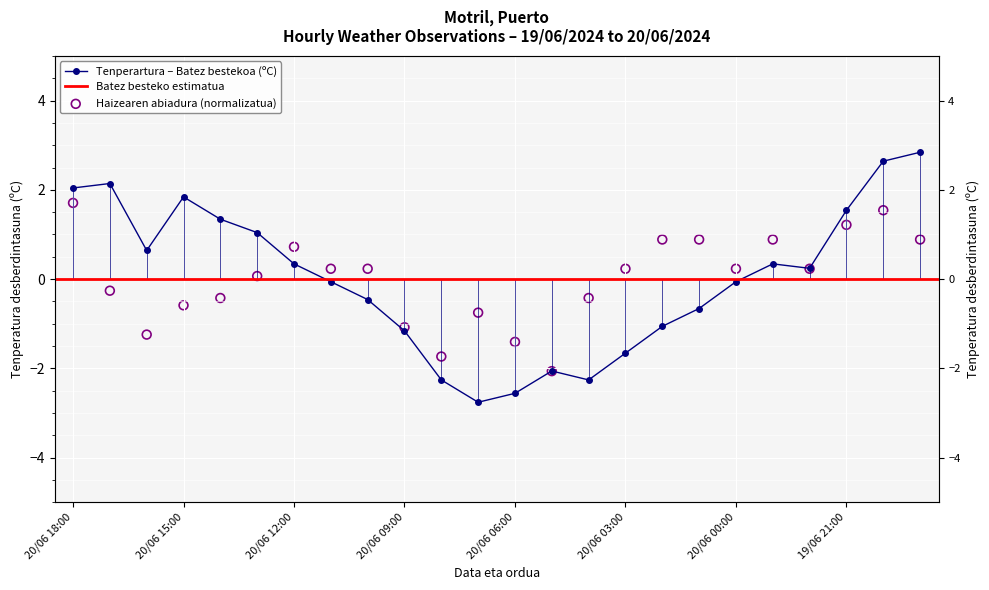

At which category is the sum across all series the highest?

19/06 20:00